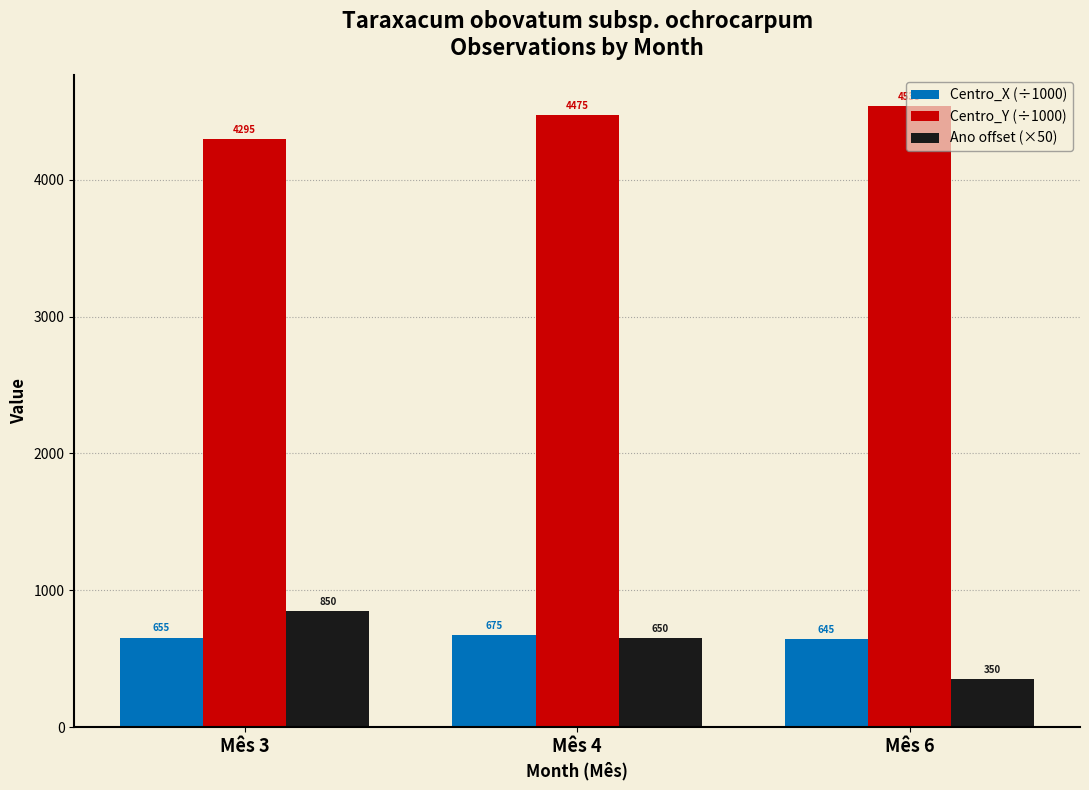

What is the sum of the Centro_X (÷1000) values at Mês 3 and Mês 6?

1300